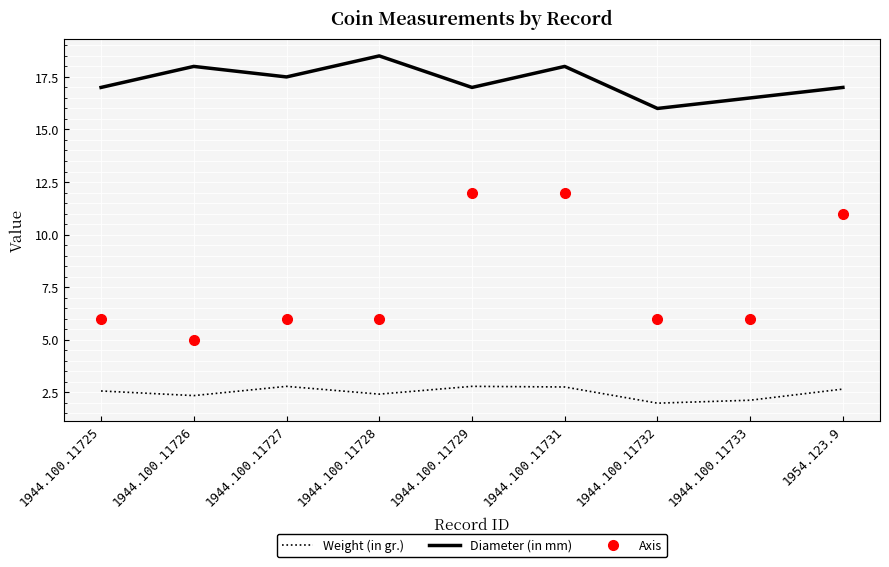

What is the minimum value for Diameter (in mm)?

16.0